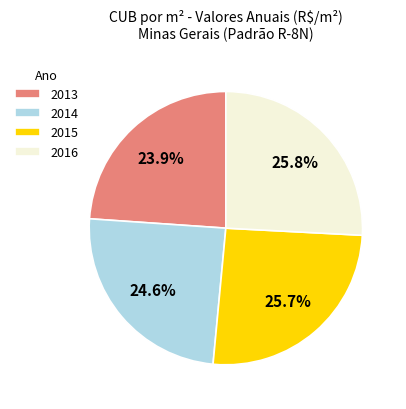

Do 2015 and 2016 together represent more than half of the pie?

Yes